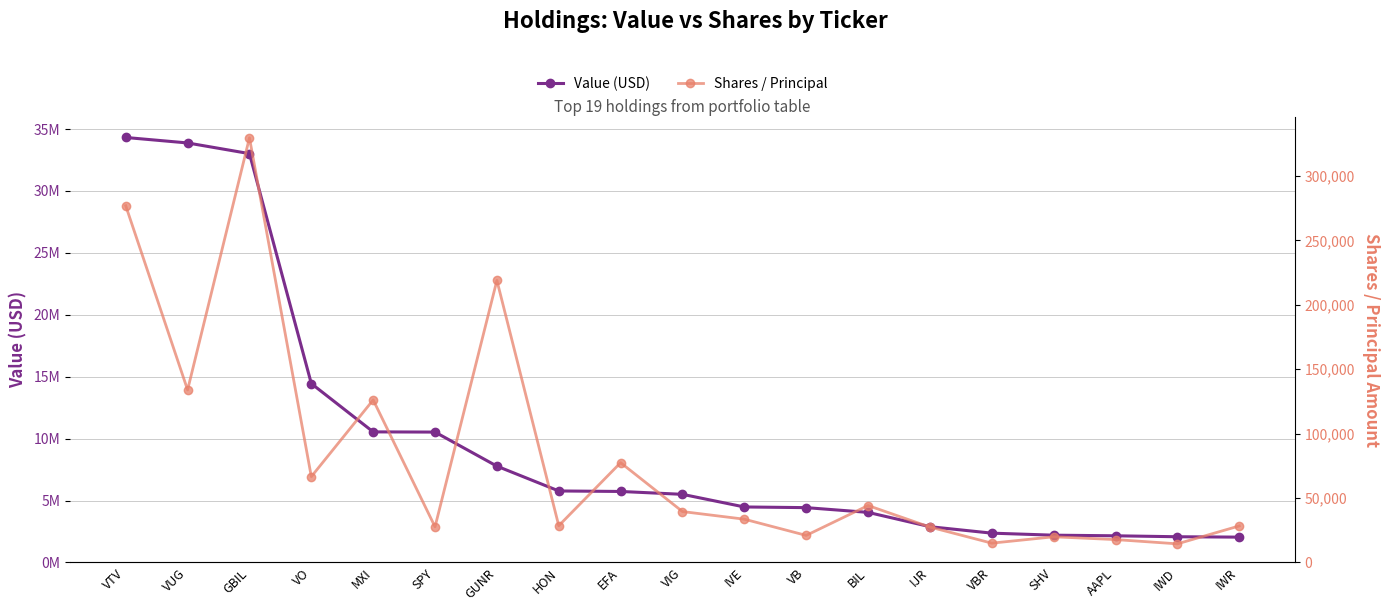

True or false: Shares / Principal has more than 2 interior local peaks.

True